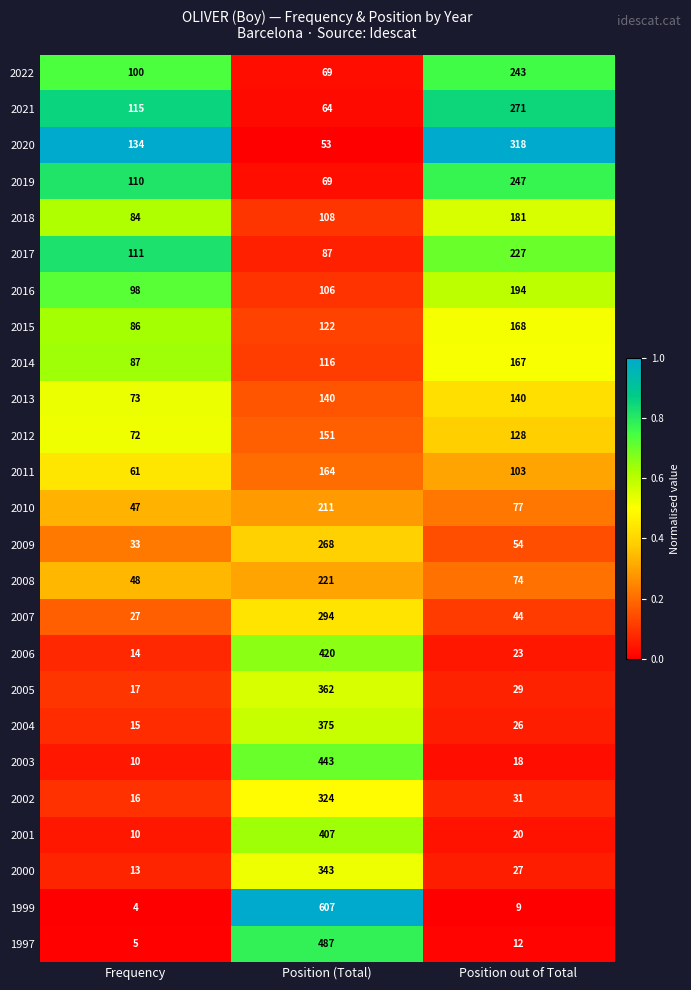

What is the maximum value shown in the chart?

607